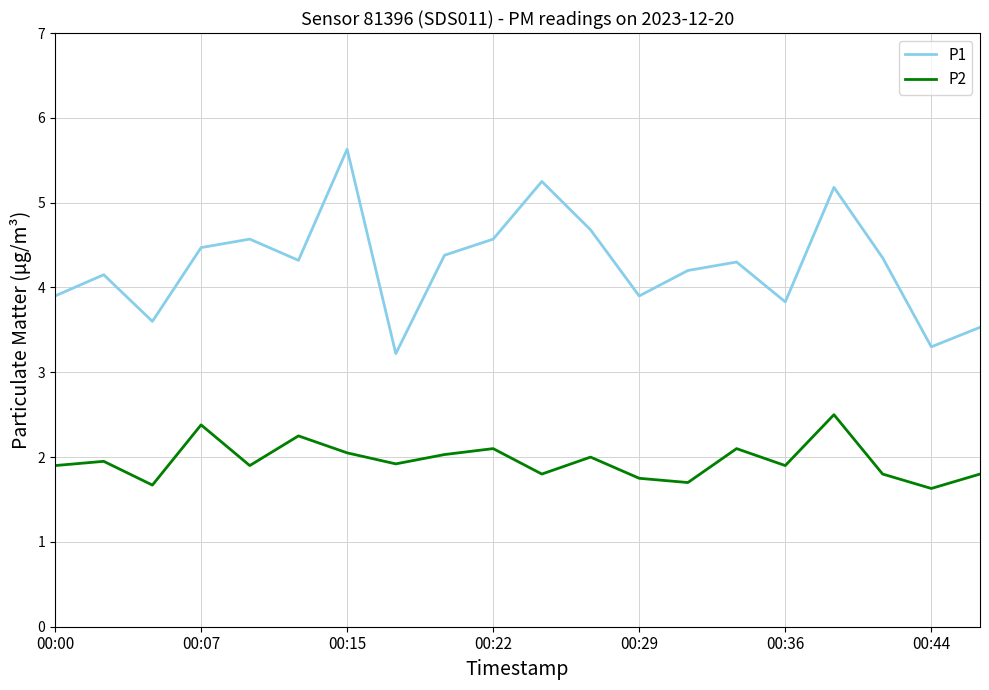

Which series has the largest range (max minus min)?

P1